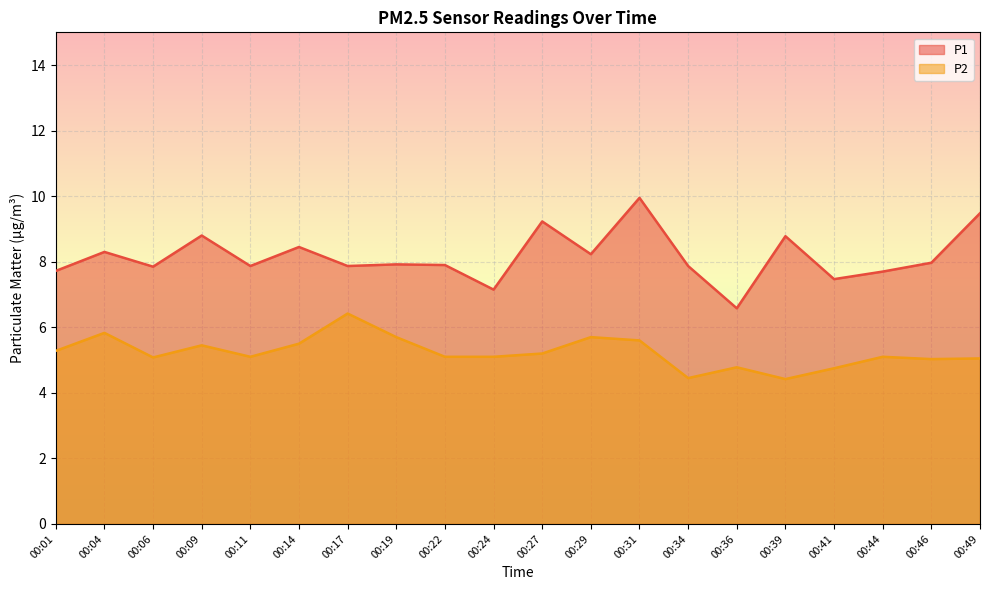

The P2 series shows 1.7 at 00:01. True or false?

False